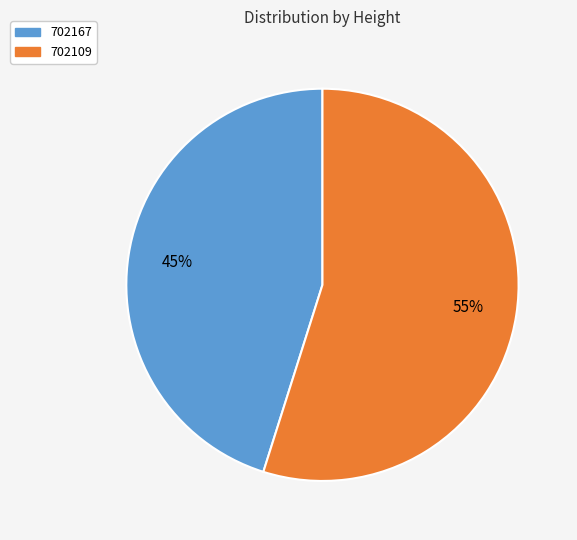

What percentage is the 702167 slice, to the nearest percent?

45%